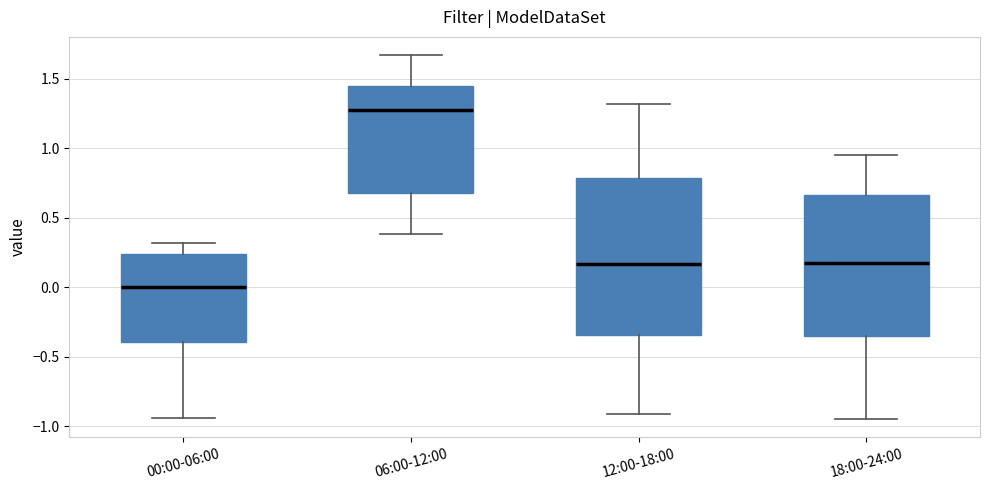

Reading left to right, transcribe this box plot: for each box, give where its median line is, the range the box spans, and where its two whiskers end, as read against the y-axis. The values are not printed on the chart, so give them approximately, as read against the axis.

00:00-06:00: median 0.00, box -0.40 to 0.25, whiskers -0.95 to 0.30
06:00-12:00: median 1.30, box 0.70 to 1.45, whiskers 0.40 to 1.65
12:00-18:00: median 0.15, box -0.35 to 0.80, whiskers -0.90 to 1.30
18:00-24:00: median 0.20, box -0.35 to 0.65, whiskers -0.95 to 0.95